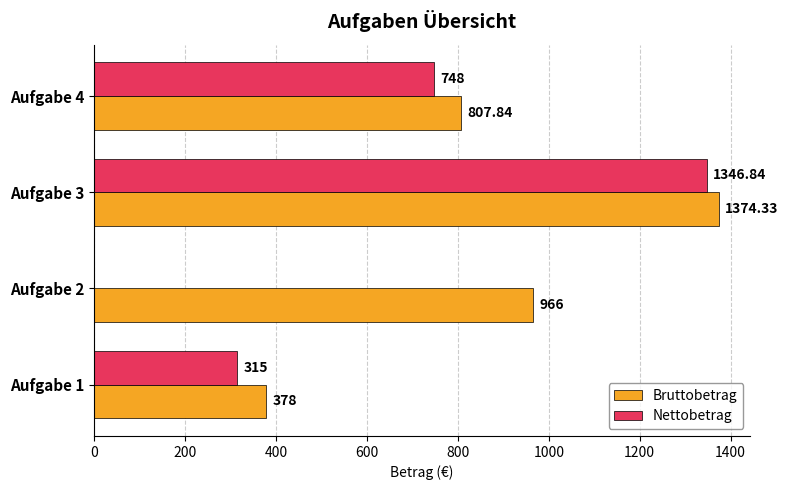

Between Aufgabe 2 and Aufgabe 3, which series saw the biggest shift?

Nettobetrag